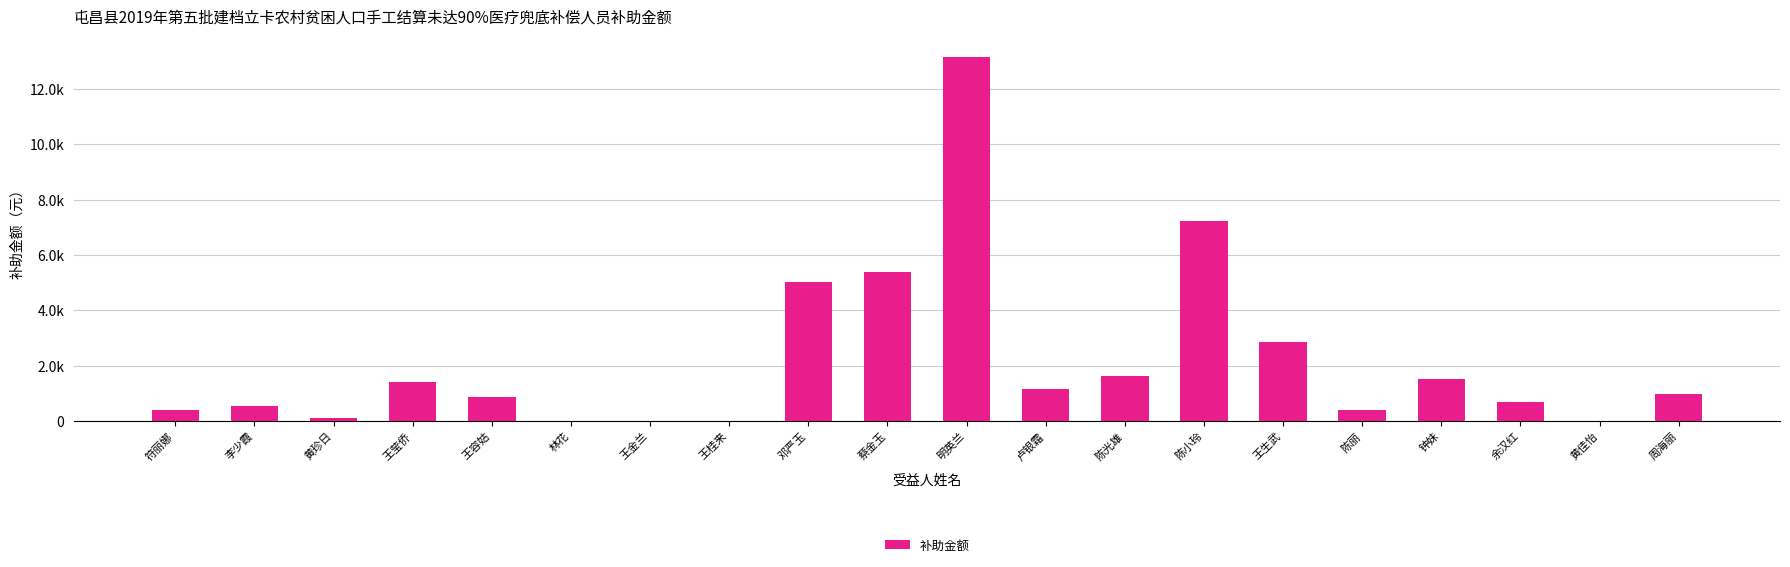

True or false: the data shows 2735.2 at 陈光雄.

False